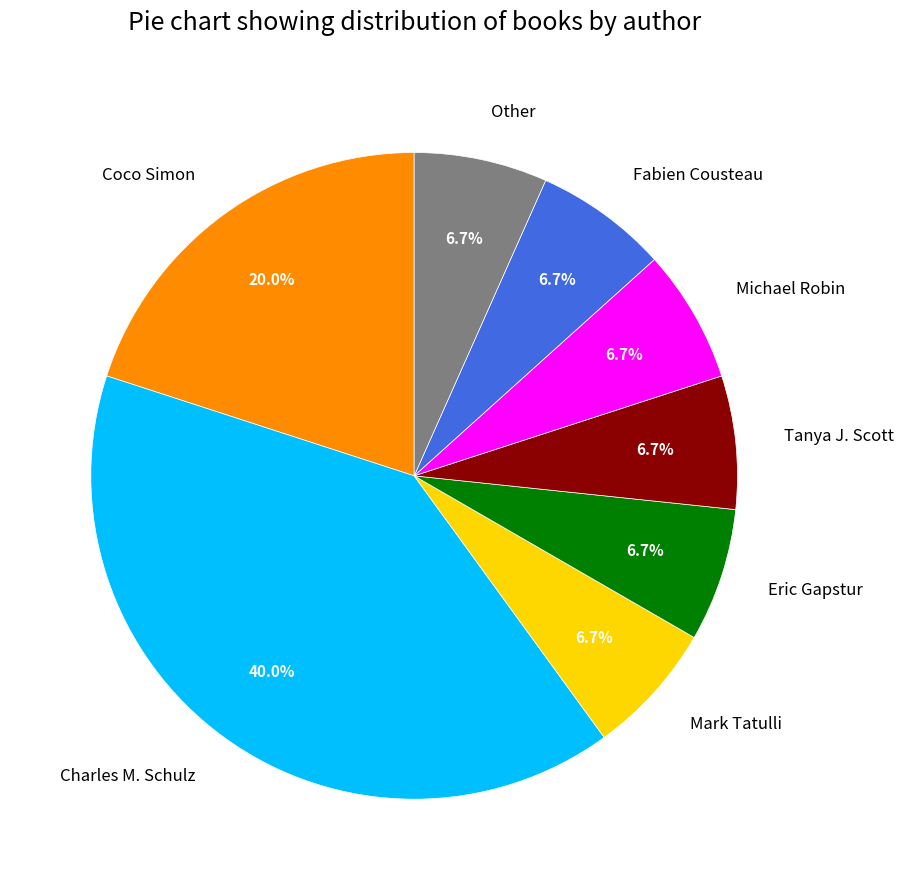

To the nearest percent, what is the average slice percentage?

12%